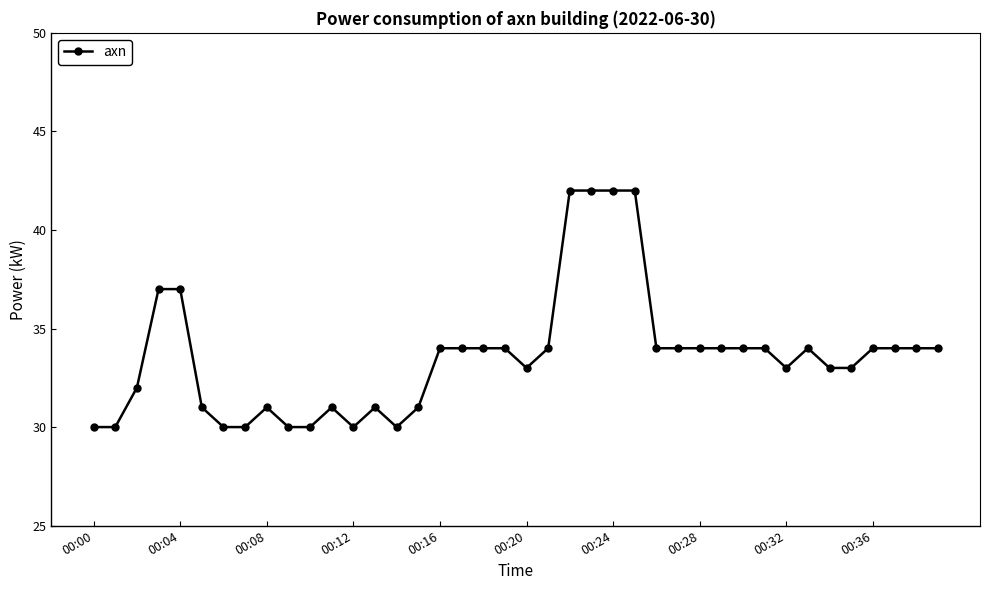

Reading right to left, what are all the values shown in this chart?

34	34	34	34	33	33	34	33	34	34	34	34	34	34	42	42	42	42	34	33	34	34	34	34	31	30	31	30	31	30	30	31	30	30	31	37	37	32	30	30